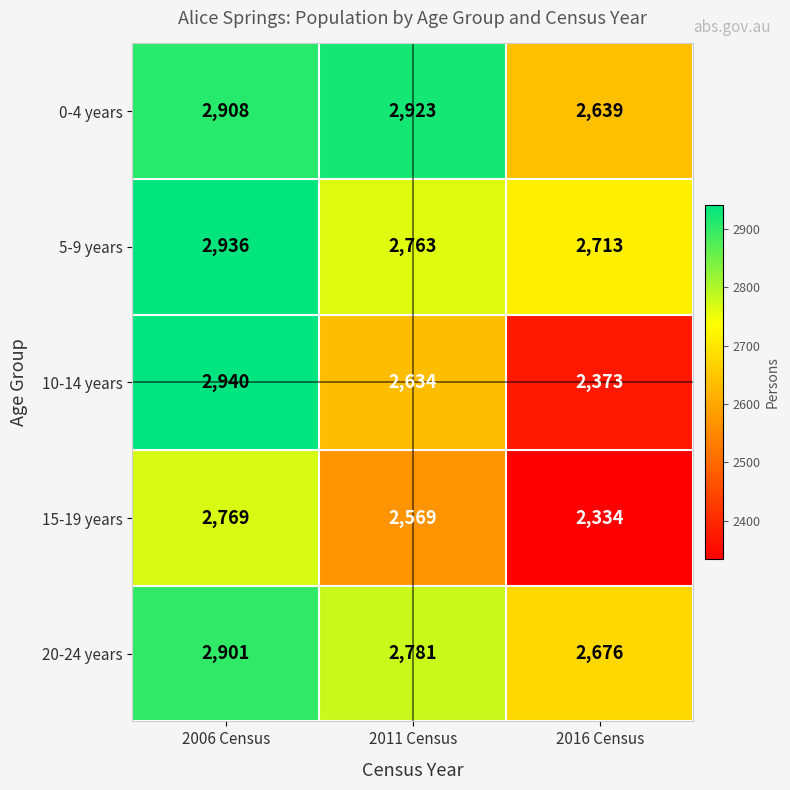

What is the total value across all series at 2016 Census?

12735